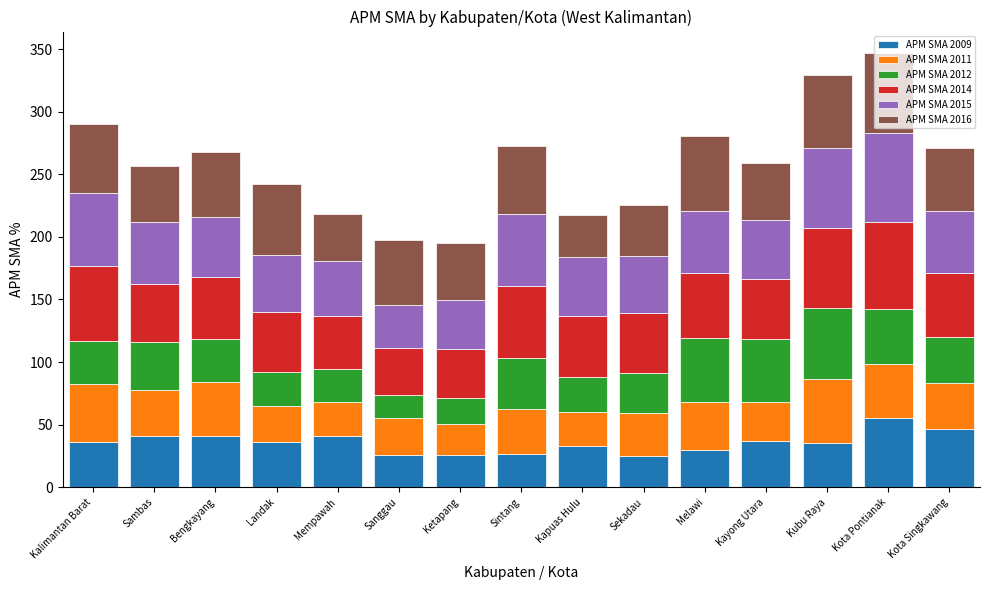

What is the total value across all series at Kota Singkawang?

271.3